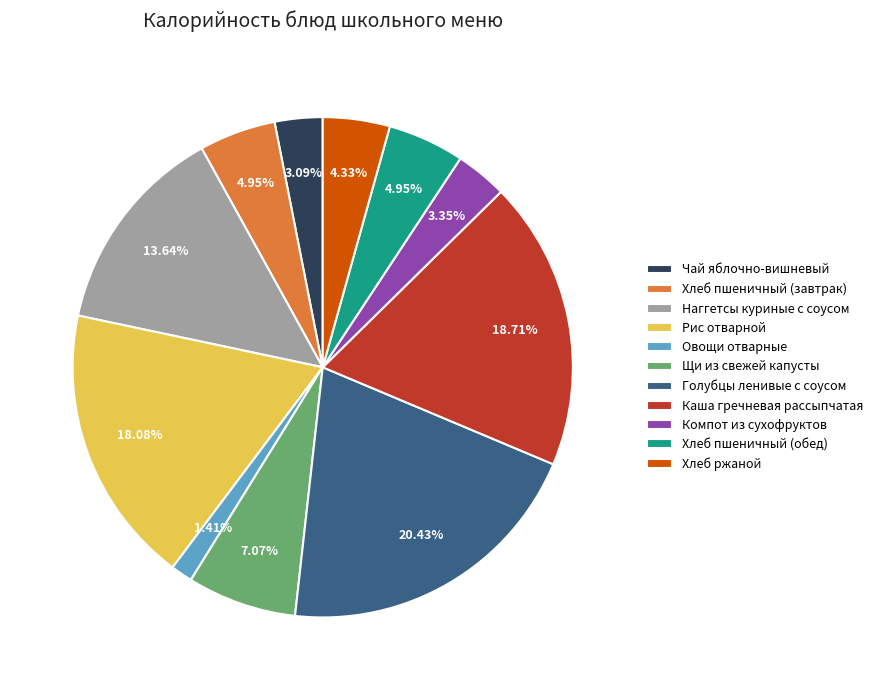

To the nearest percent, what is the difference between the Рис отварной and Наггетсы куриные с соусом slice percentages?

4%